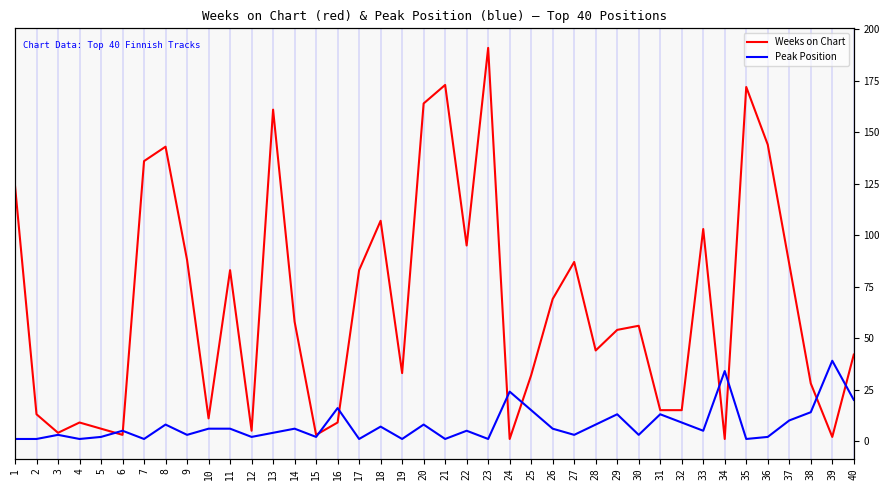

Which label corresponds to the smallest value in the chart?

24